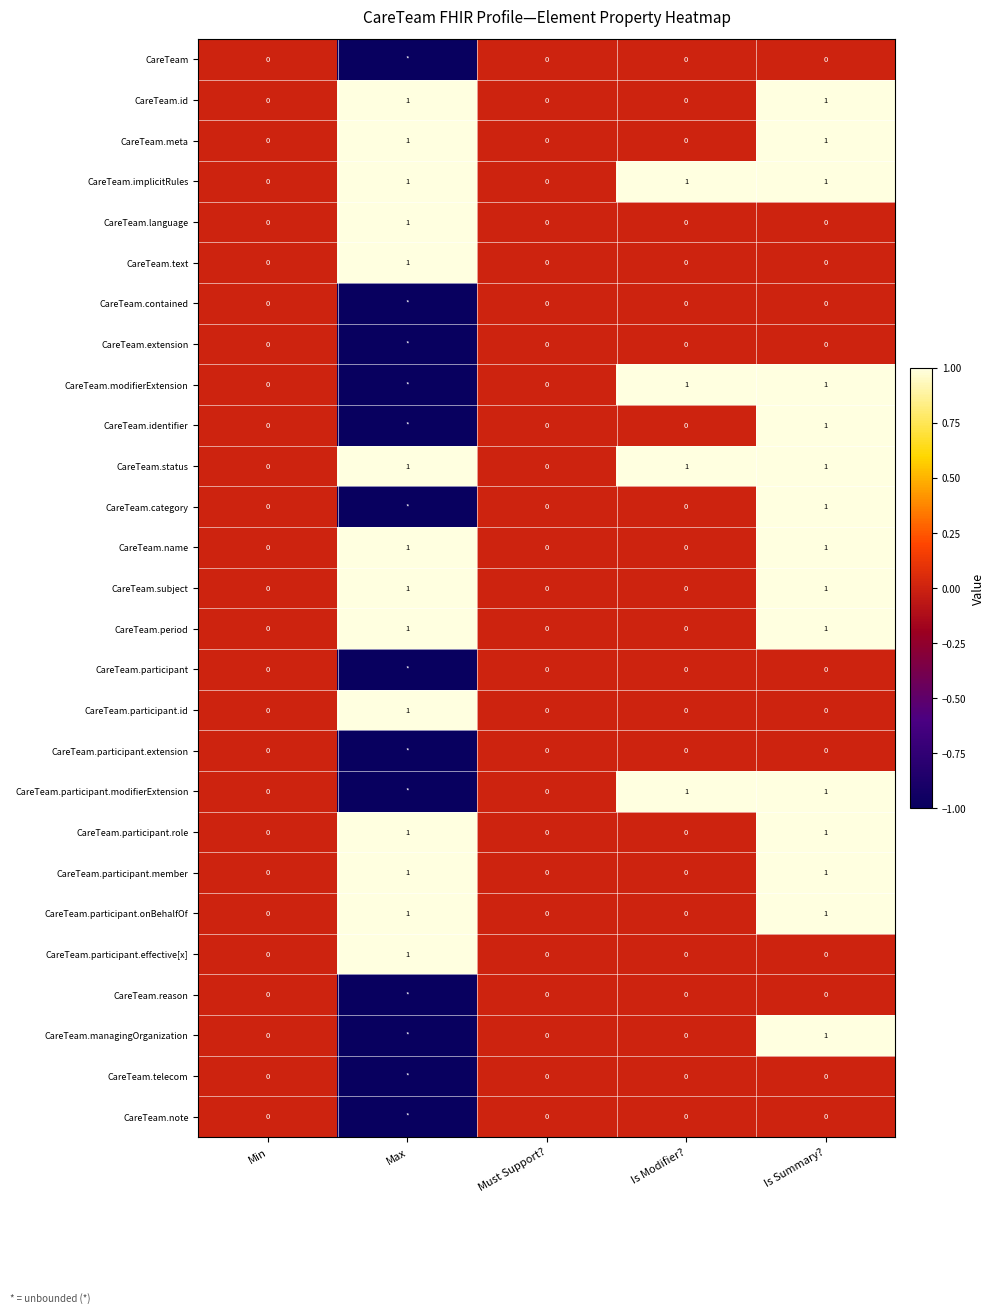

How many data points does each series have?

5